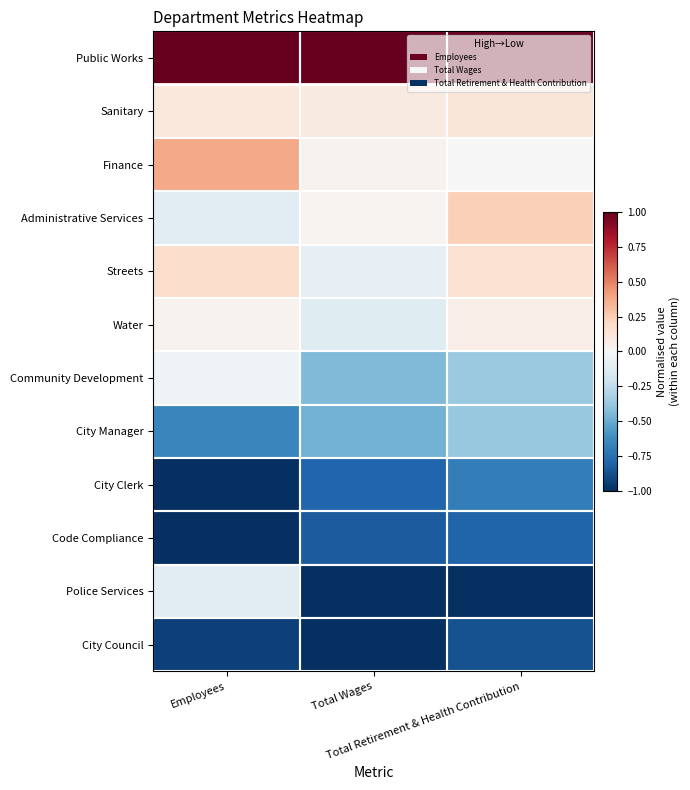

At Total Retirement & Health Contribution, list the series in order from smallest to largest.

Police Services, City Council, Code Compliance, City Clerk, City Manager, Community Development, Finance, Water, Sanitary, Streets, Administrative Services, Public Works